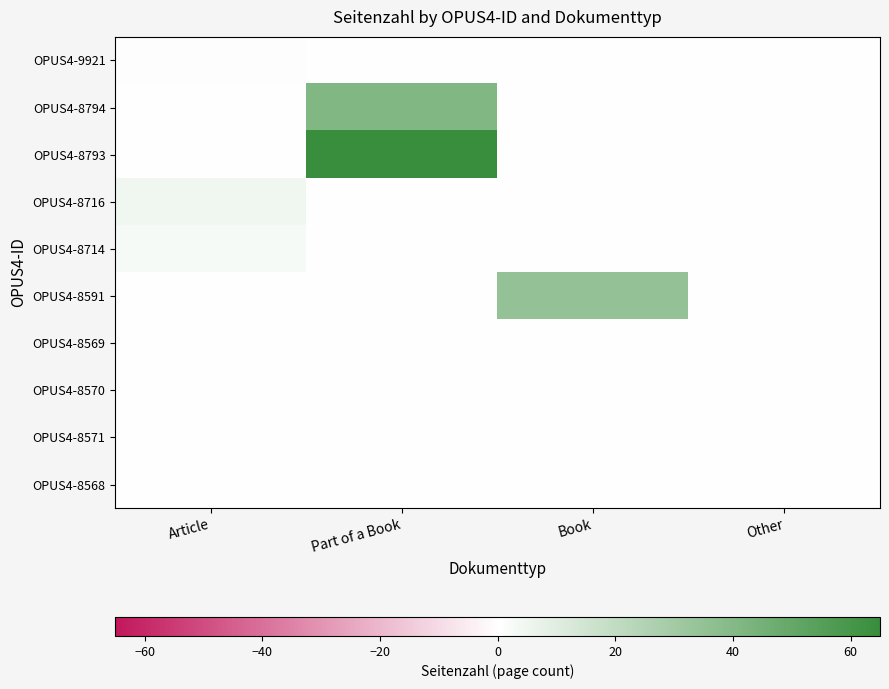

Which series has the largest range (max minus min)?

OPUS4-8793